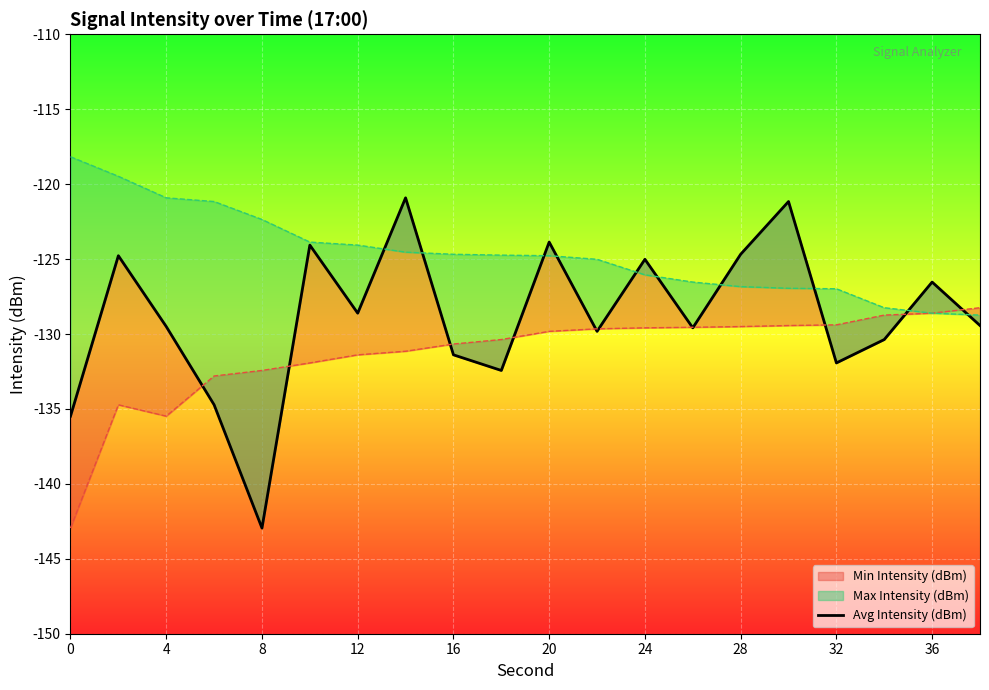

Is this an area chart (filled region under the line)?

No